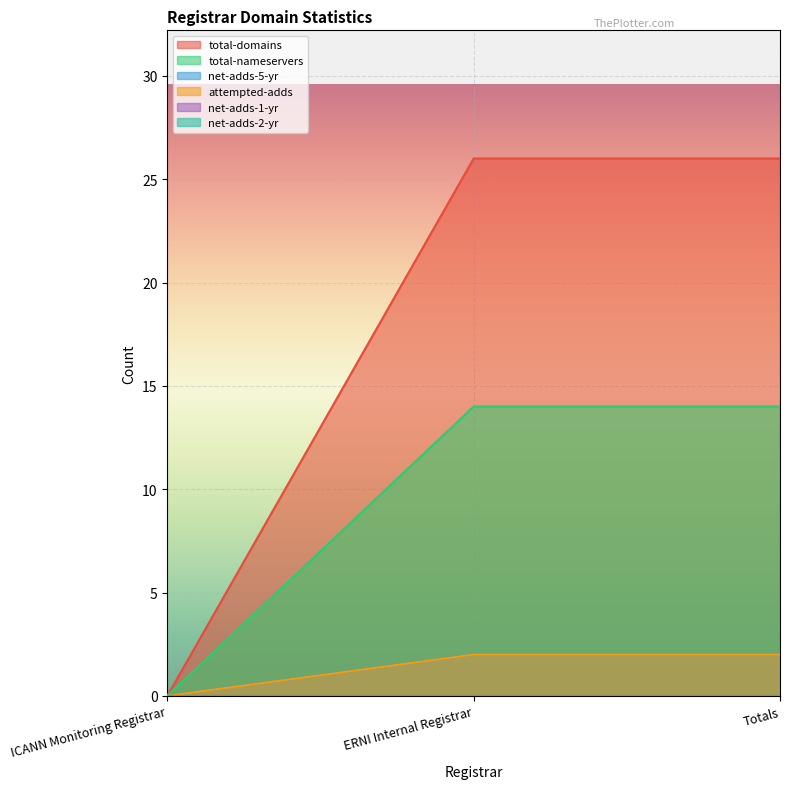

Between ERNI Internal Registrar and Totals, which series saw the biggest shift?

total-domains